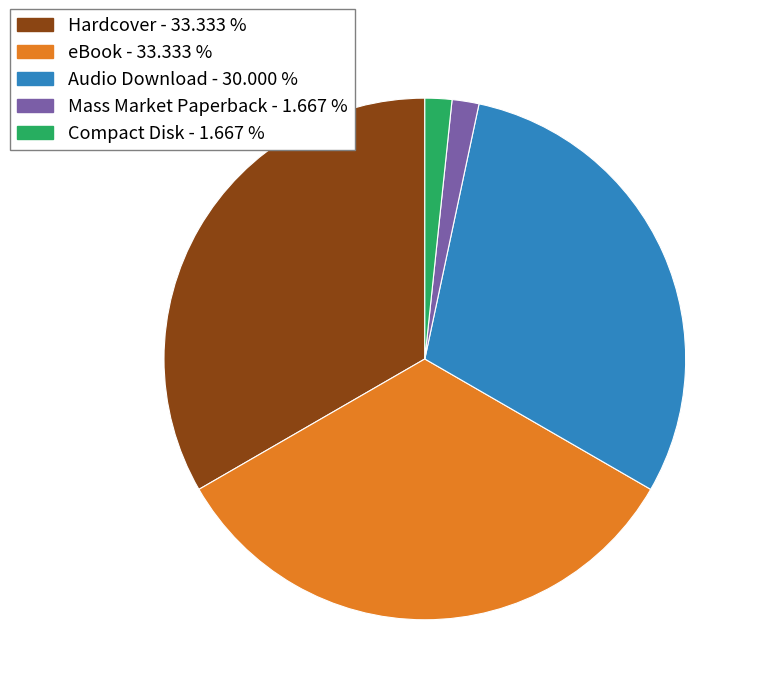

Does Audio Download account for over 50% of the chart?

No